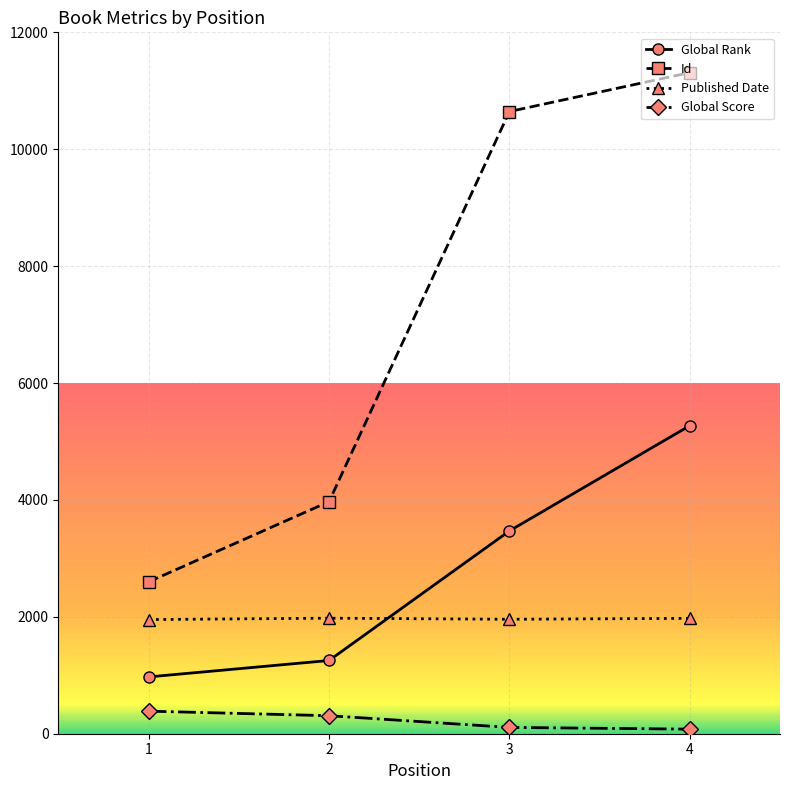

List the series in order of their peak value, highest first.

Id, Global Rank, Published Date, Global Score